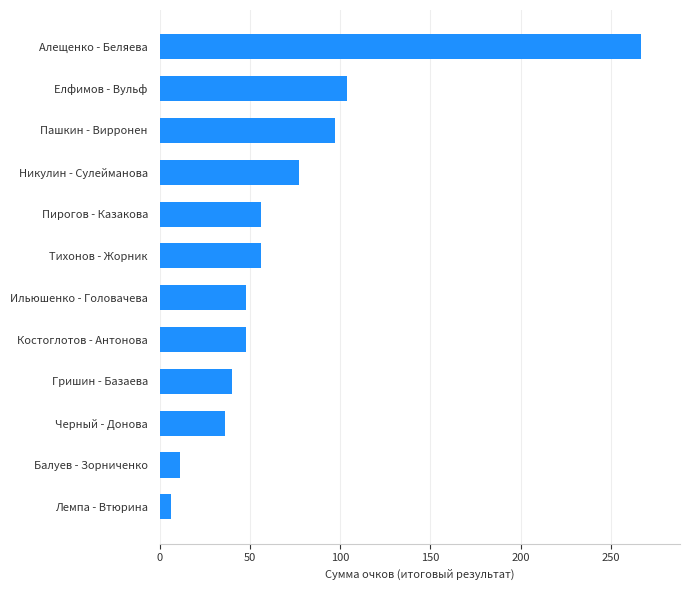

At which label is the value closest to 136?

Елфимов - Вульф